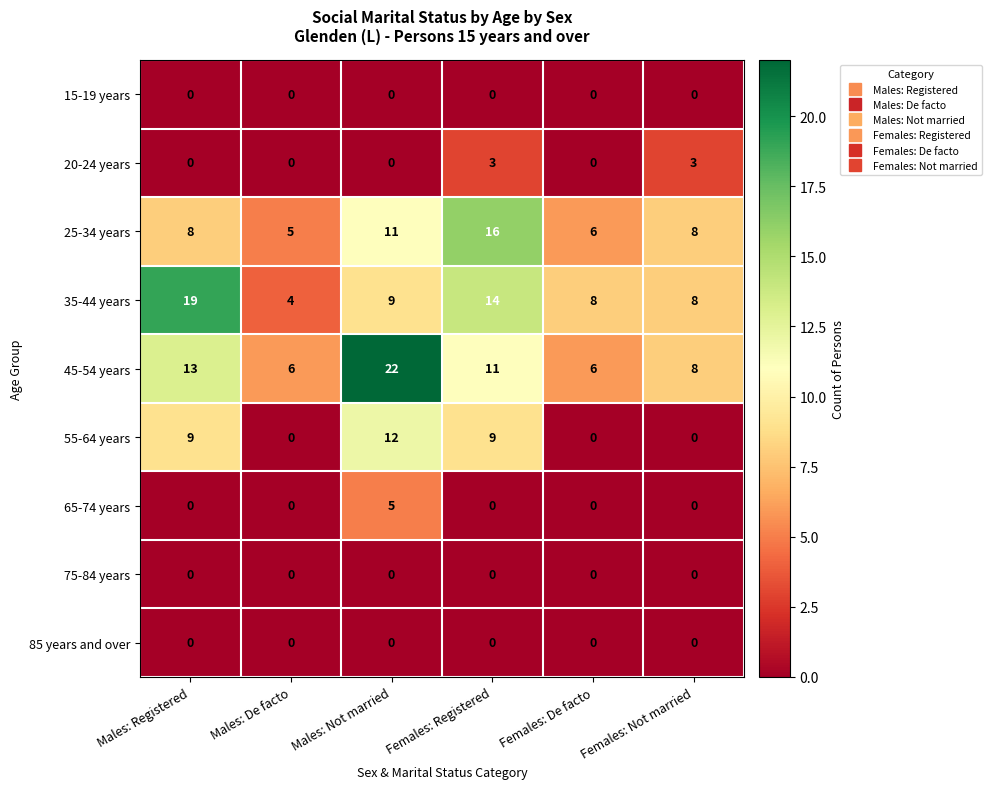

At how many categories does at least one series exceed 4?

6